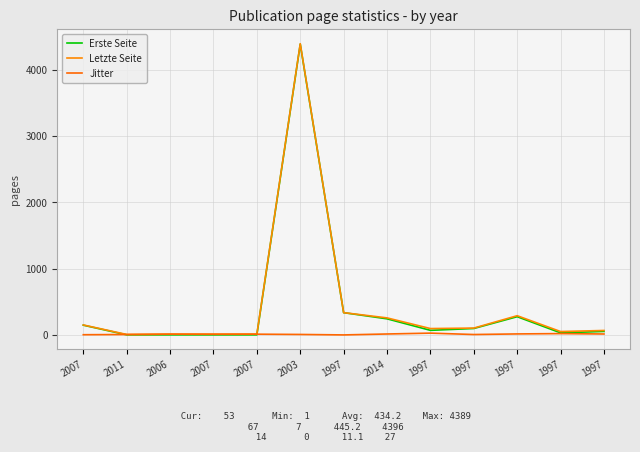

Count the number of categories in the chart.

13